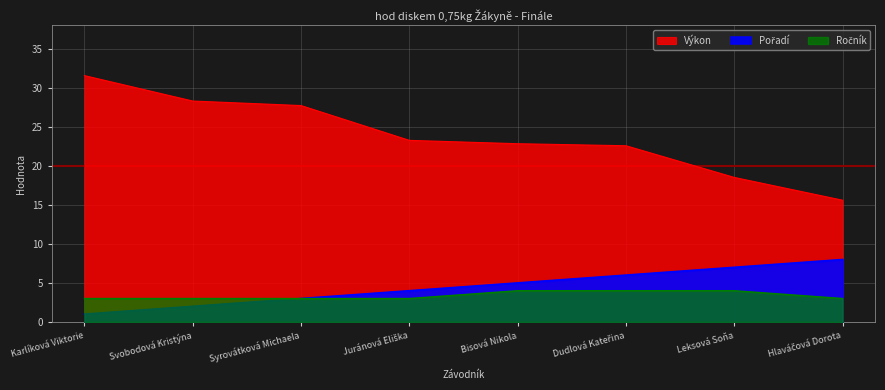

True or false: Pořadí and Ročník intersect in this chart.

False